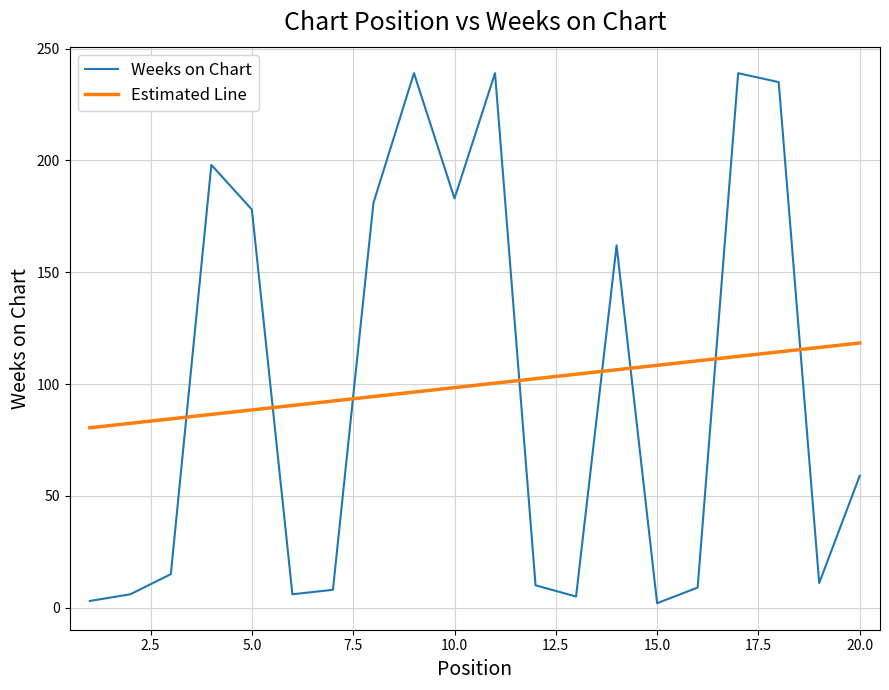

True or false: the data has more than 2 interior local peaks.

True